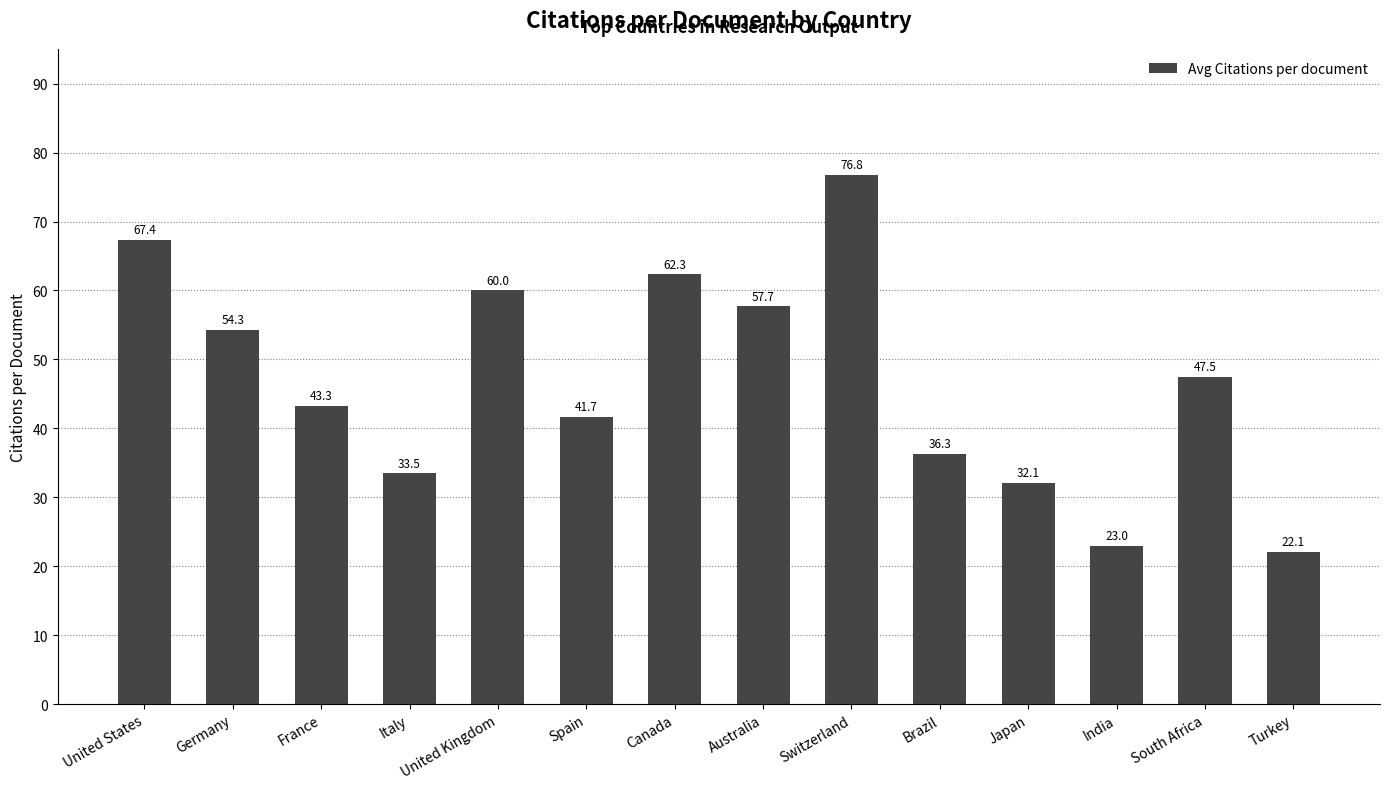

Which has a higher value, Germany or United Kingdom?

United Kingdom